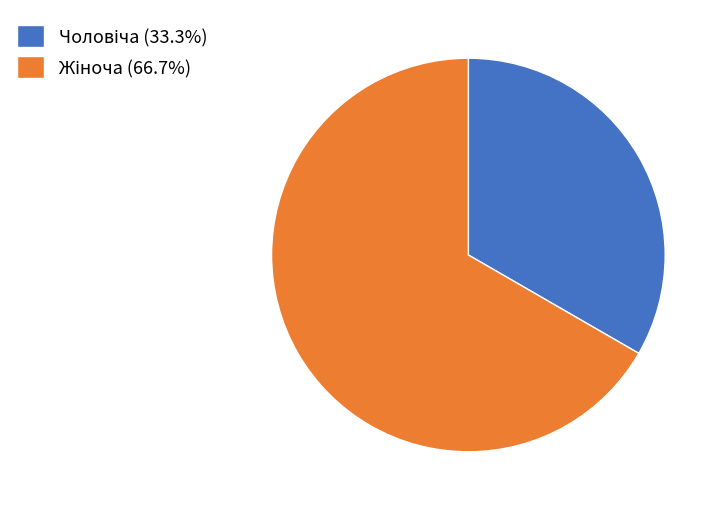

Is there any slice that represents more than half of the pie?

Yes